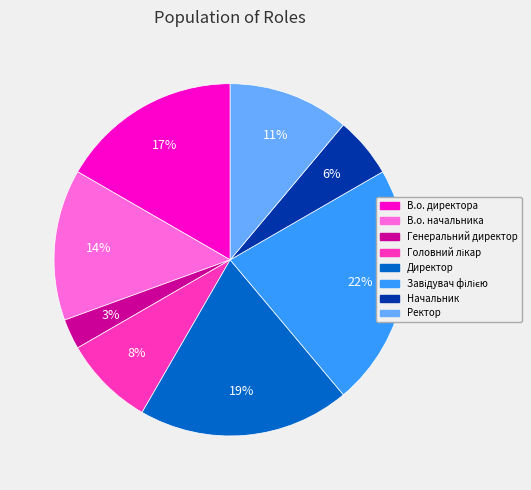

To the nearest percent, what portion does В.о. начальника represent?

14%